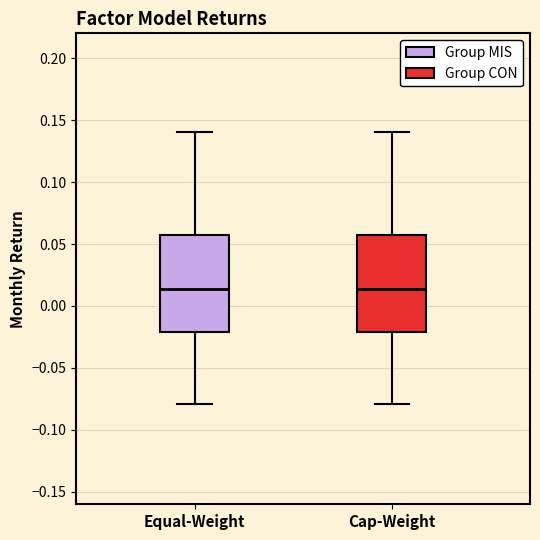

Where does the lower whisker of the box for Equal-Weight end on the y-axis? The values are not printed on the chart, so give them approximately, as read against the axis.

-0.080